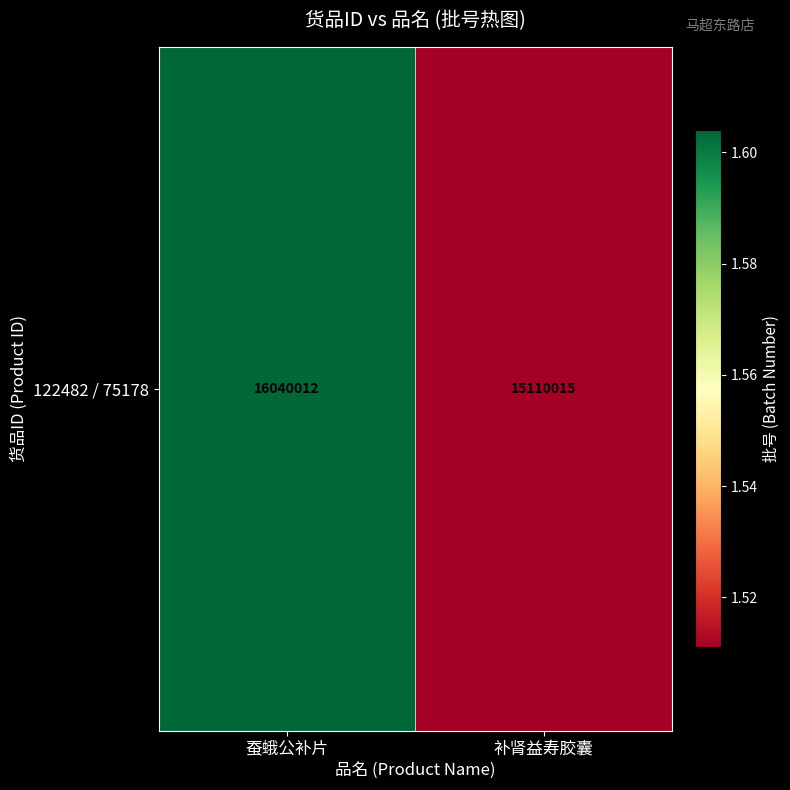

Between 蚕蛾公补片 and 补肾益寿胶囊, which is larger?

蚕蛾公补片